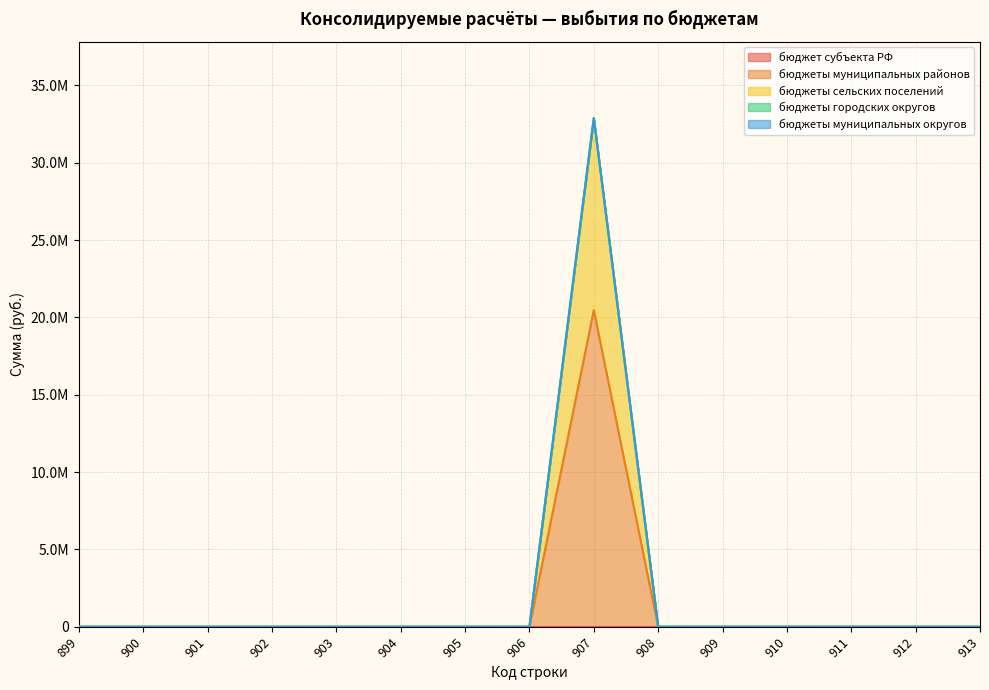

Reading right to left, transcribe all the data shown in this chart.

бюджет субъекта РФ: 0.0	0.0	0.0	0.0	0.0	0.0	0.0	0.0	0.0	0.0	0.0	0.0	0.0	0.0	0.0
бюджеты муниципальных районов: 0.0	0.0	0.0	0.0	0.0	0.0	20470973.8	0.0	0.0	0.0	0.0	0.0	0.0	0.0	0.0
бюджеты сельских поселений: 0.0	0.0	0.0	0.0	0.0	0.0	12418152.8	0.0	0.0	0.0	0.0	0.0	0.0	0.0	0.0
бюджеты городских округов: 0.0	0.0	0.0	0.0	0.0	0.0	0.0	0.0	0.0	0.0	0.0	0.0	0.0	0.0	0.0
бюджеты муниципальных округов: 0.0	0.0	0.0	0.0	0.0	0.0	0.0	0.0	0.0	0.0	0.0	0.0	0.0	0.0	0.0